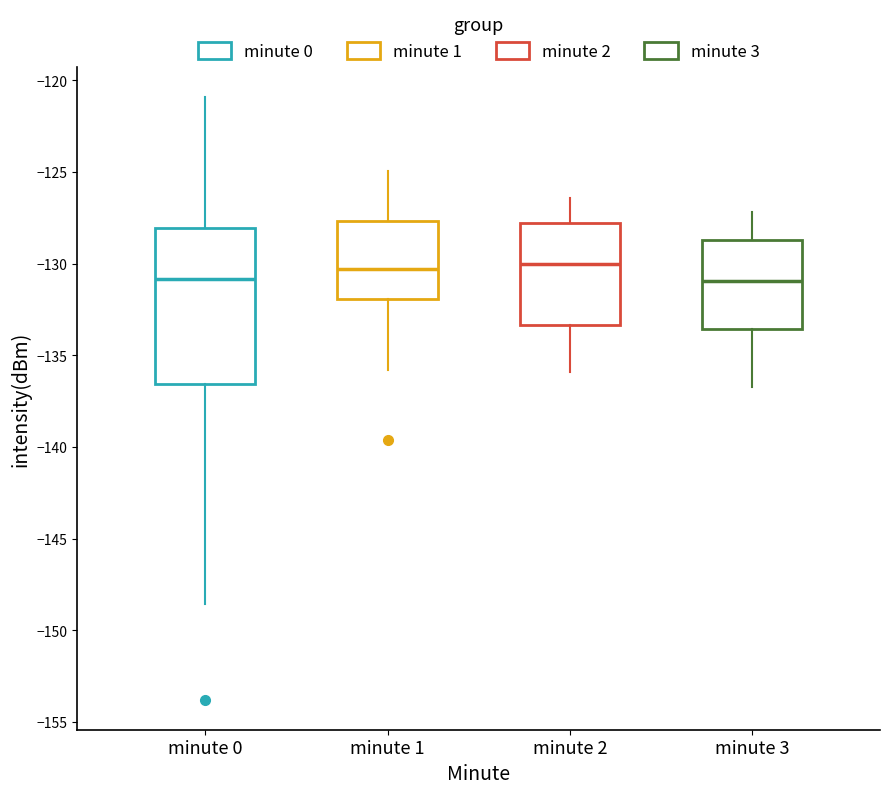

Reading left to right, transcribe this box plot: for each box, give where its median line is, the range the box spans, and where its two whiskers end, as read against the y-axis. The values are not printed on the chart, so give them approximately, as read against the axis.

minute 0: median -131.0, box -136.5 to -128.0, whiskers -148.5 to -121.0
minute 1: median -130.5, box -132.0 to -127.5, whiskers -136.0 to -125.0
minute 2: median -130.0, box -133.5 to -127.5, whiskers -136.0 to -126.5
minute 3: median -131.0, box -133.5 to -128.5, whiskers -136.5 to -127.0